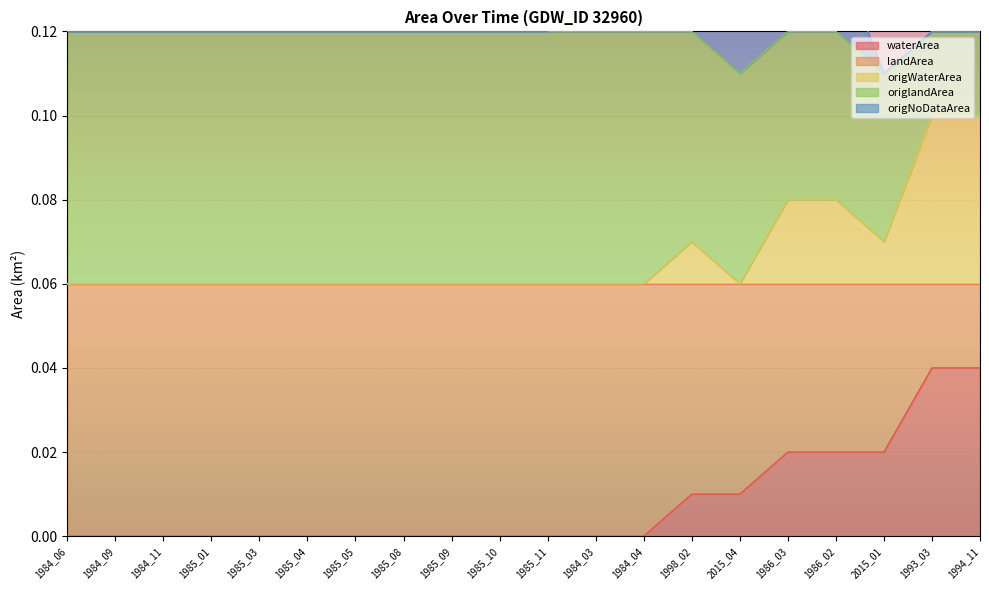

What is the total value across all series at 1993_03?

0.3